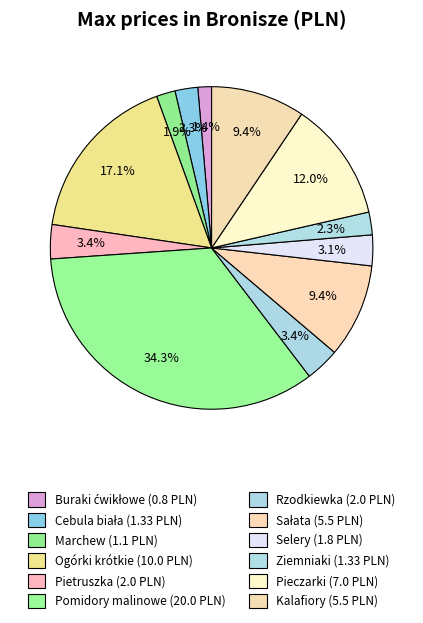

The Selery slice represents 3% of the pie. True or false?

True